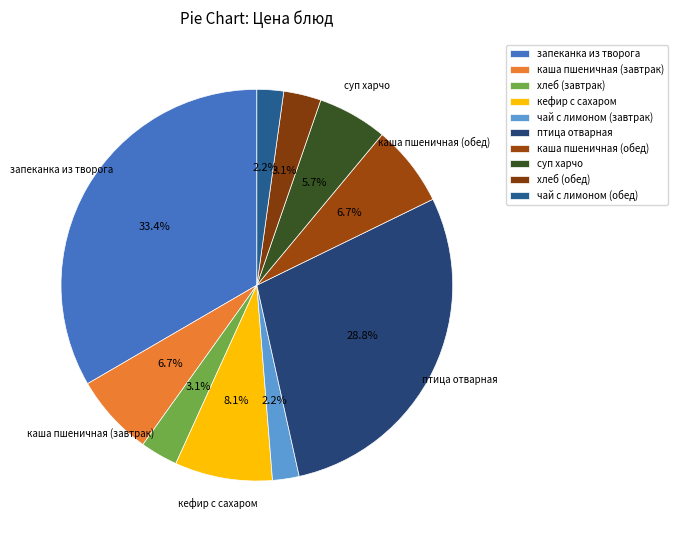

How many segments does this pie chart have?

10